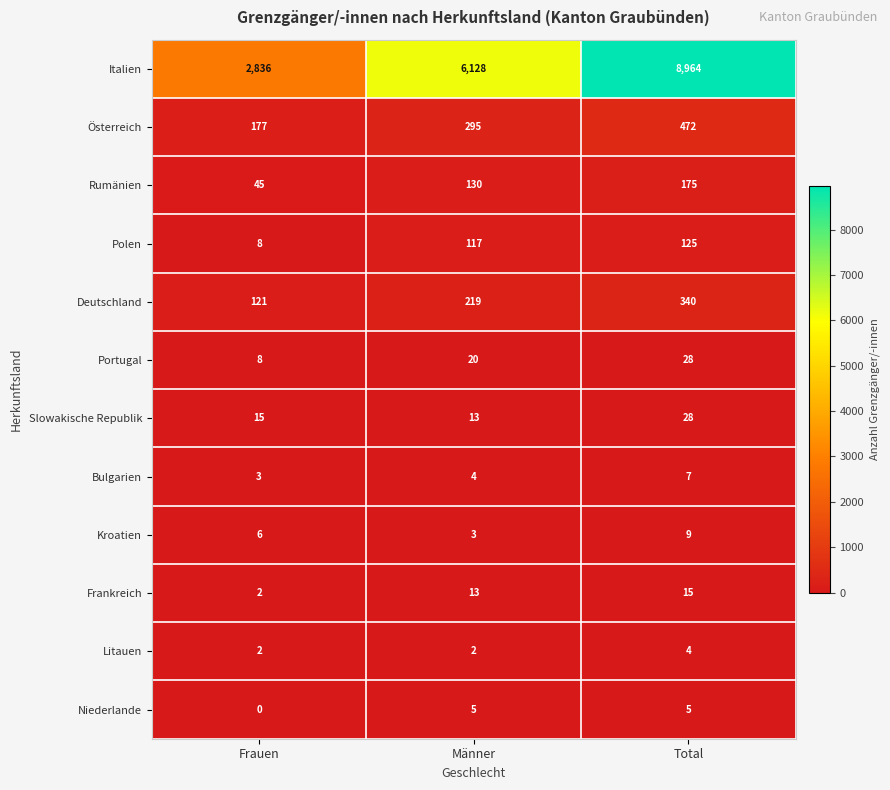

What is the total value across all series at Frauen?

3223